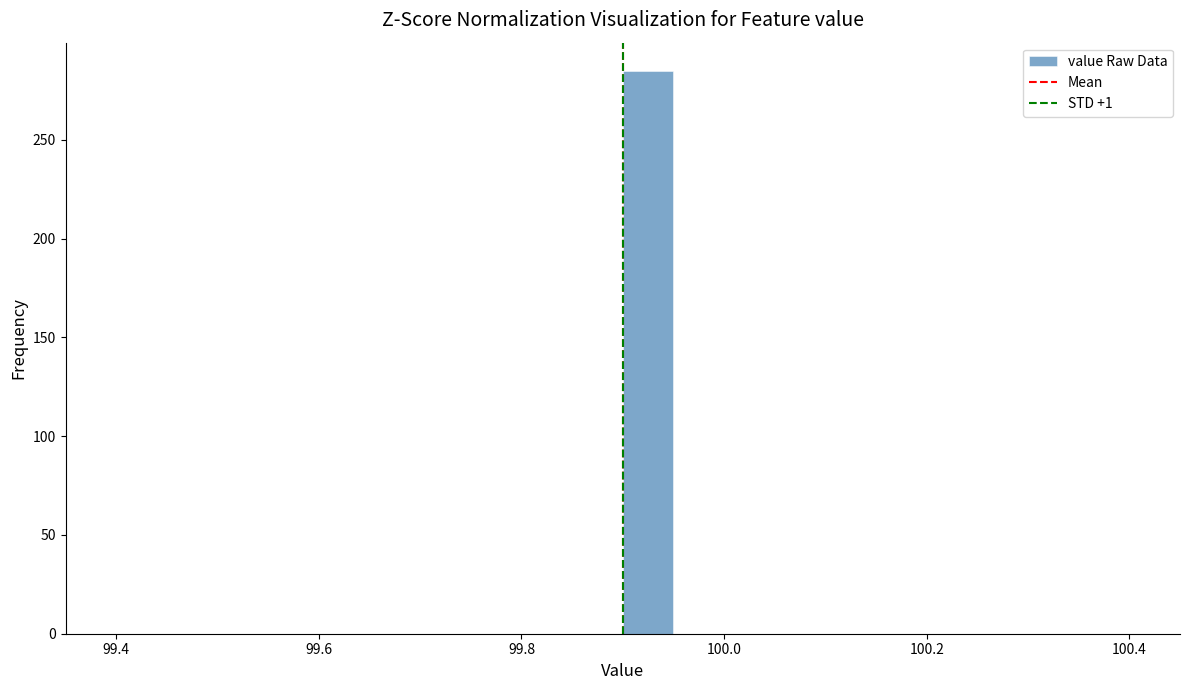

Around what value on the x-axis is the tallest bar? Give the approximate position of its centre, as read against the axis.

99.92